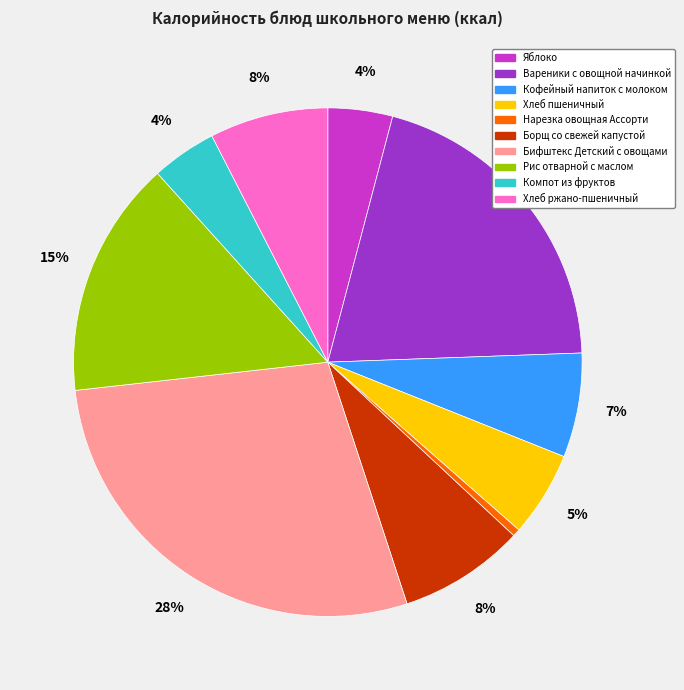

Count the number of slices in the pie.

10